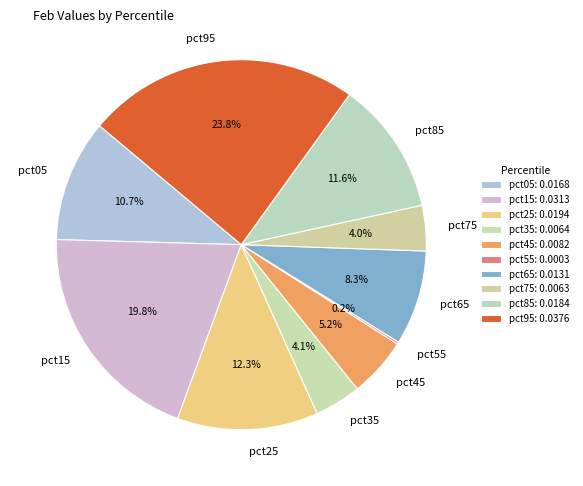

Between pct05 and pct85, which is larger?

pct85